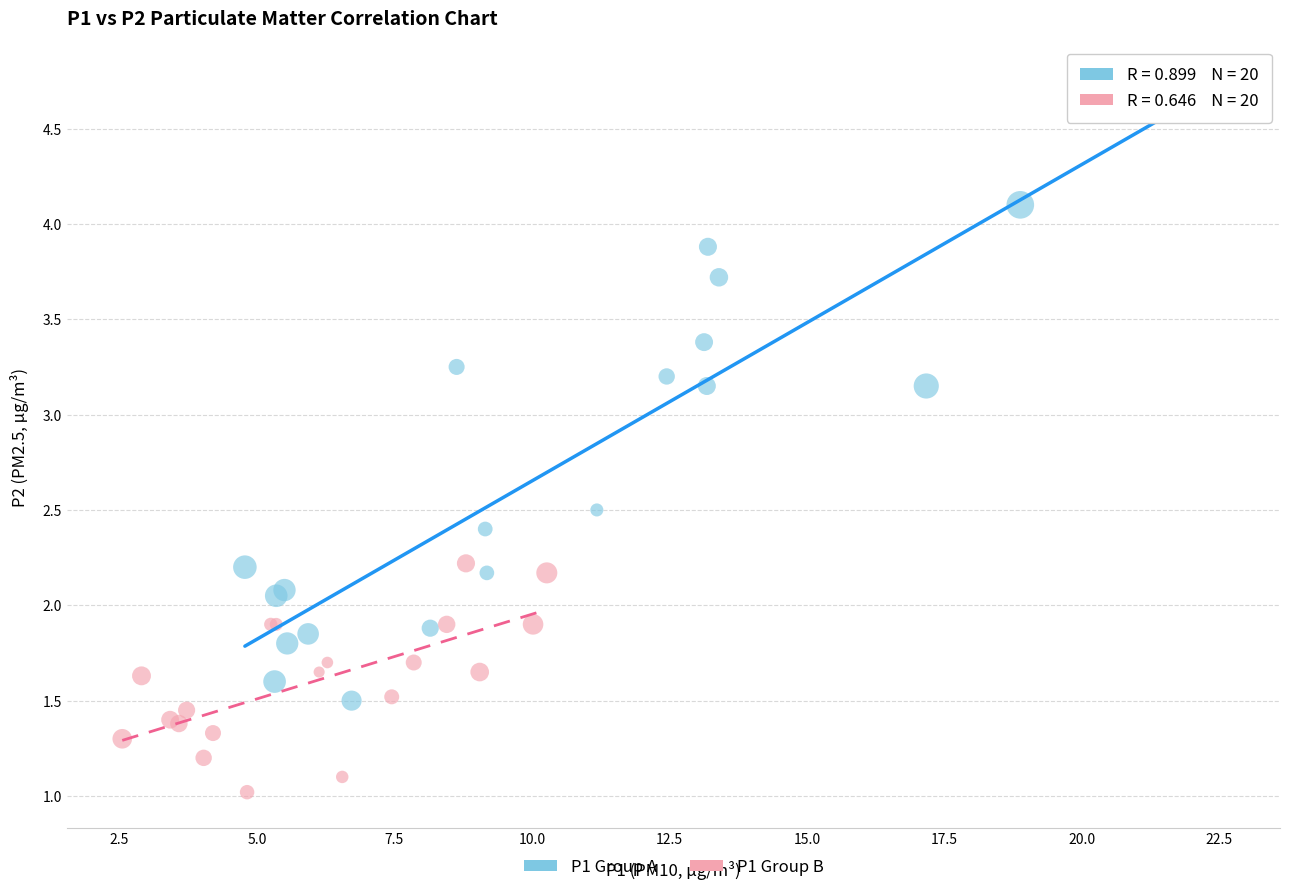

Which series has the largest Y range (max minus min)?

P1 Group A